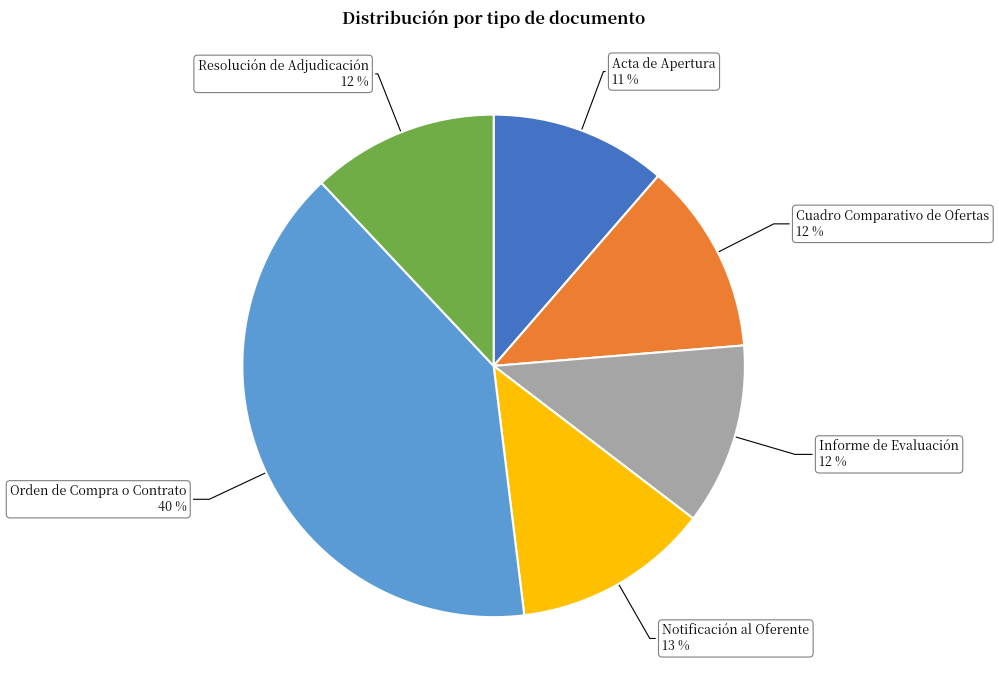

Which category has the biggest portion of the pie?

Orden de Compra o Contrato